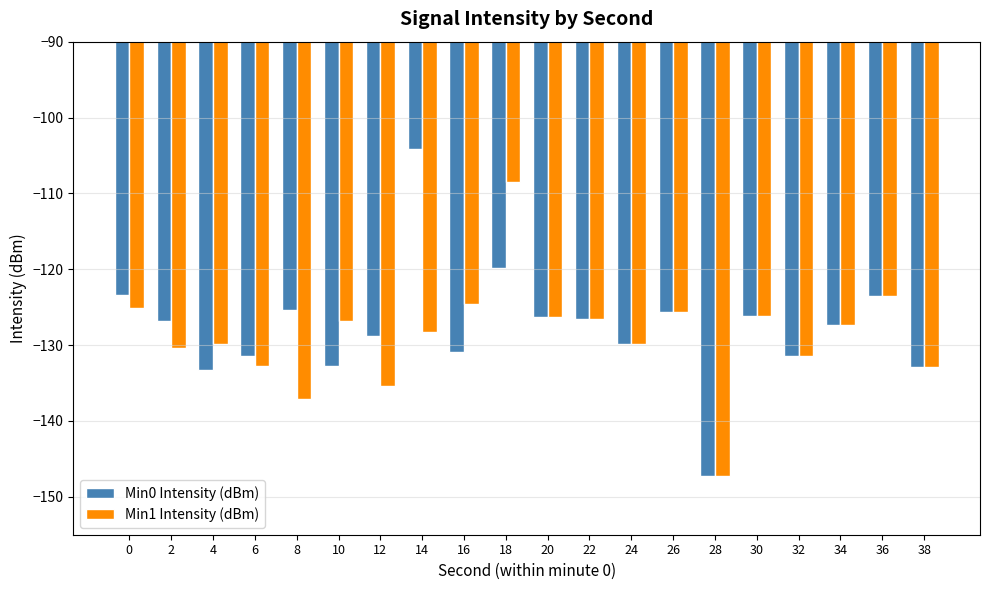

What is the sum of all Min0 Intensity (dBm) values?

-2553.9